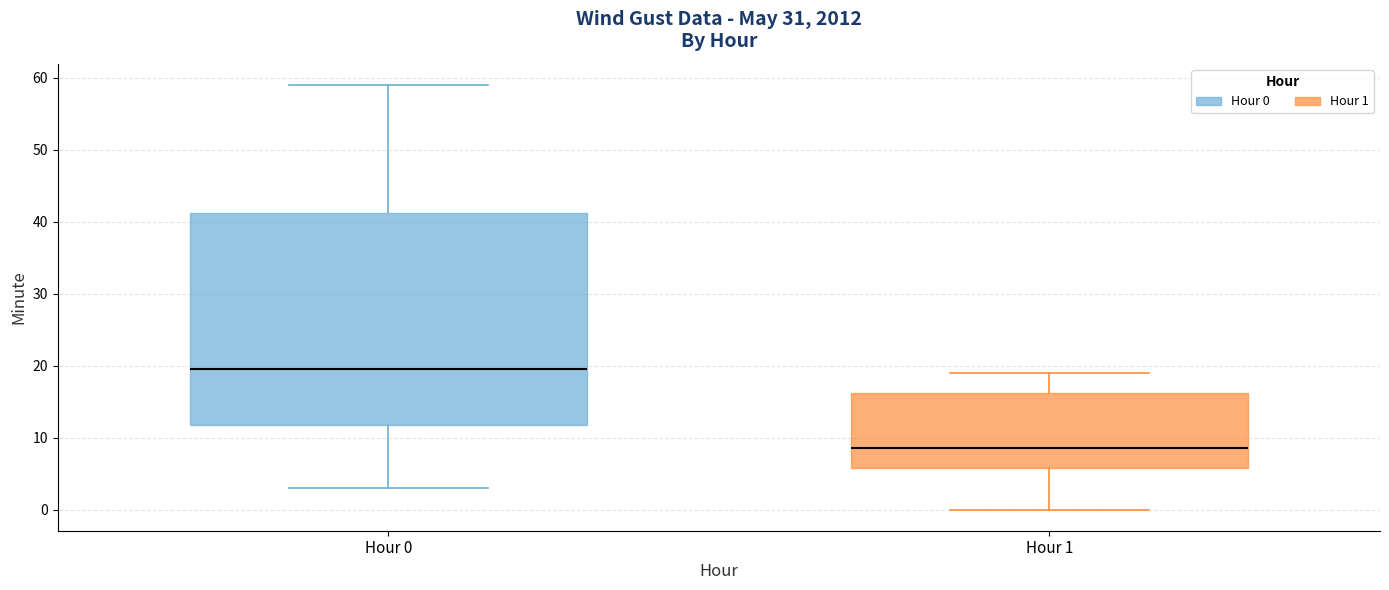

Which box's median line is the highest?

Hour 0